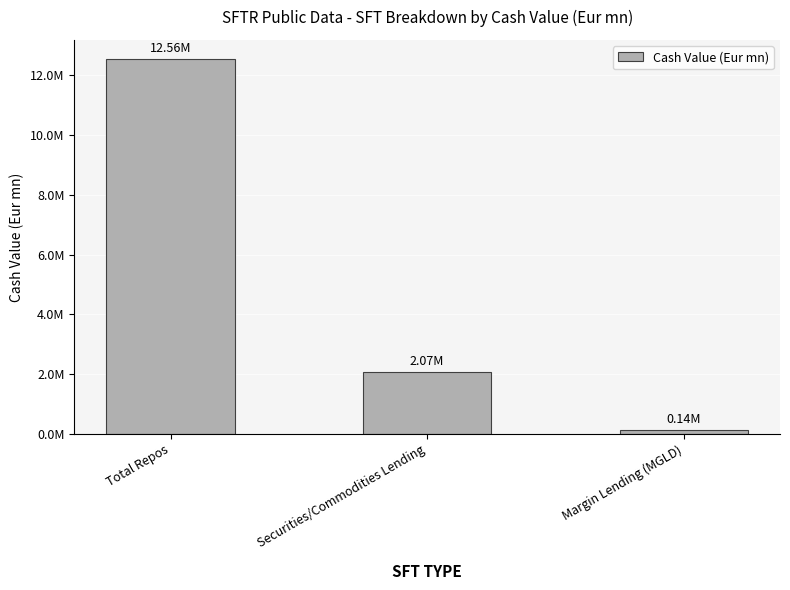

What is the change in value from Total Repos to Margin Lending (MGLD)?

-12424862.4